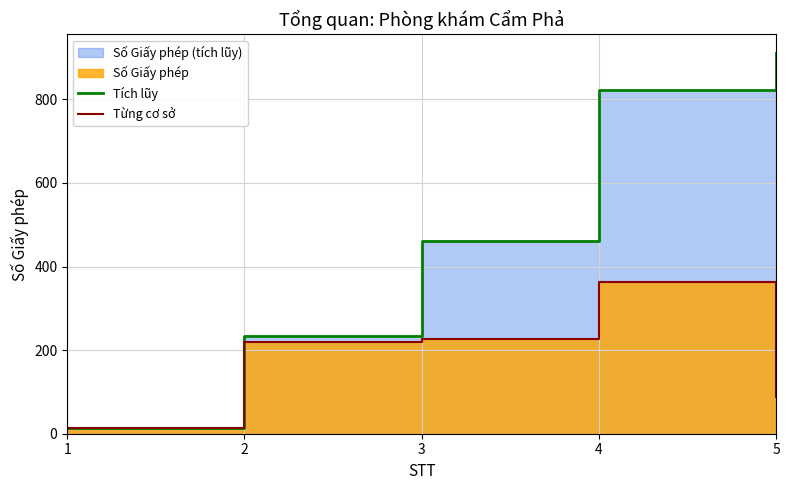

Which category has the lowest value in the Từng cơ sở series?

1